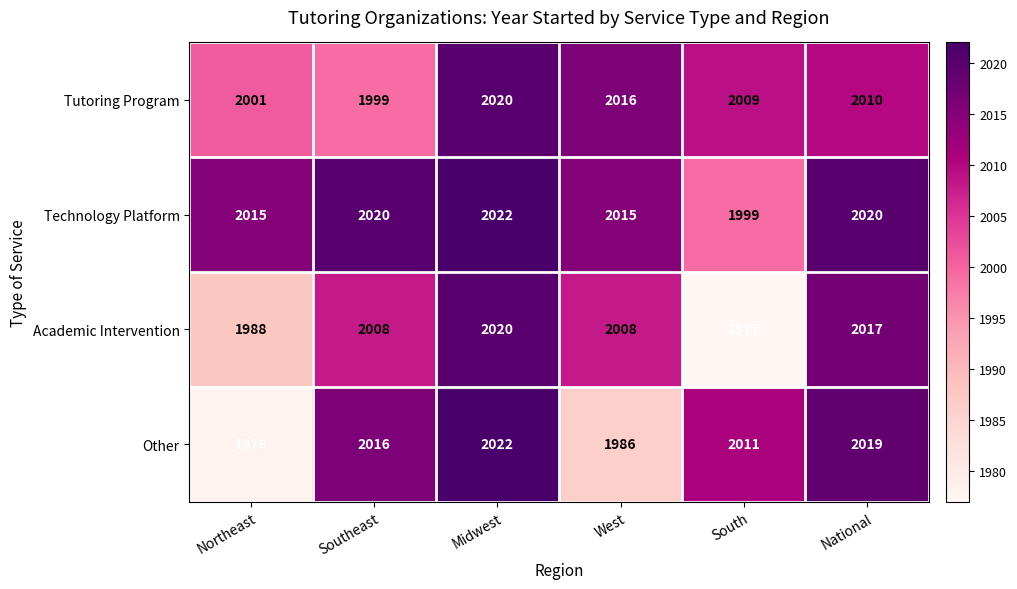

List the labels in order of Tutoring Program value, smallest first.

Southeast, Northeast, South, National, West, Midwest